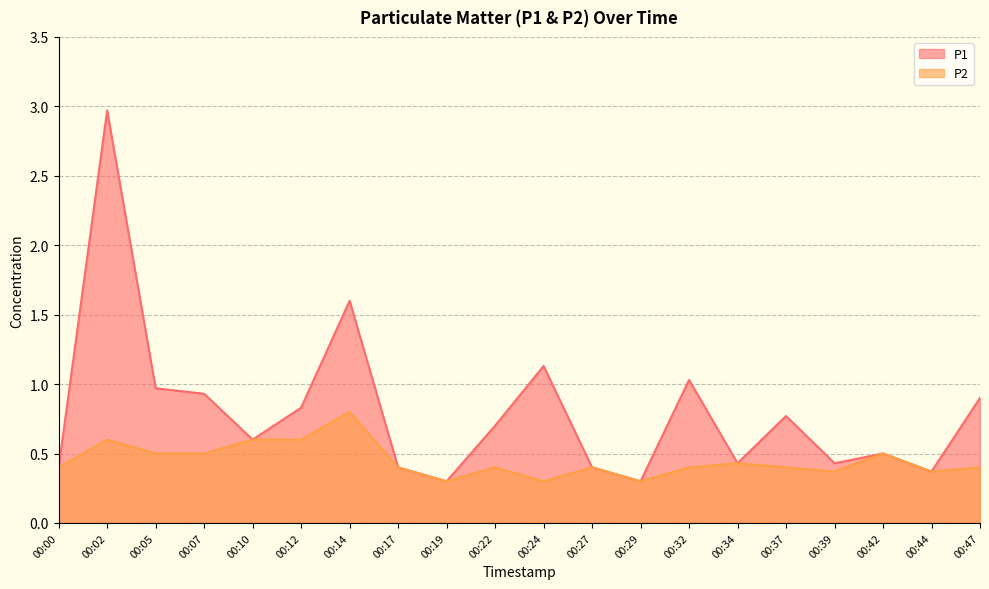

At which category does the chart reach its minimum across all series?

00:19